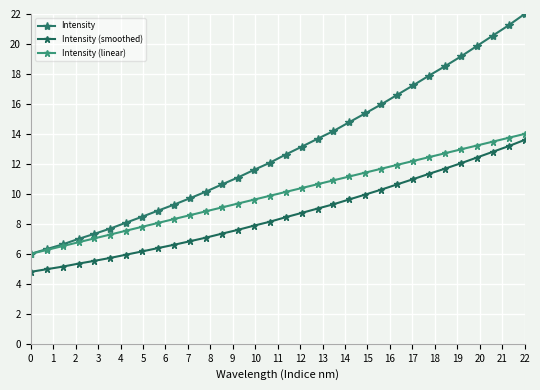

Reading left to right, extract all data points from this chart.

Intensity: 6.0	6.3	6.6	7.0	7.3	7.7	8.1	8.5	8.9	9.3	9.7	10.2	10.6	11.1	11.6	12.1	12.6	13.1	13.7	14.2	14.8	15.4	16.0	16.6	17.2	17.9	18.5	19.2	19.9	20.6	21.2	22.0
Intensity (smoothed): 4.8	5.0	5.1	5.3	5.5	5.7	5.9	6.2	6.4	6.6	6.8	7.1	7.3	7.6	7.9	8.1	8.4	8.7	9.0	9.3	9.6	10.0	10.3	10.6	11.0	11.3	11.7	12.0	12.4	12.8	13.2	13.6
Intensity (linear): 6.0	6.3	6.5	6.8	7.0	7.3	7.5	7.8	8.1	8.3	8.6	8.8	9.1	9.4	9.6	9.9	10.1	10.4	10.6	10.9	11.2	11.4	11.7	11.9	12.2	12.5	12.7	13.0	13.2	13.5	13.7	14.0